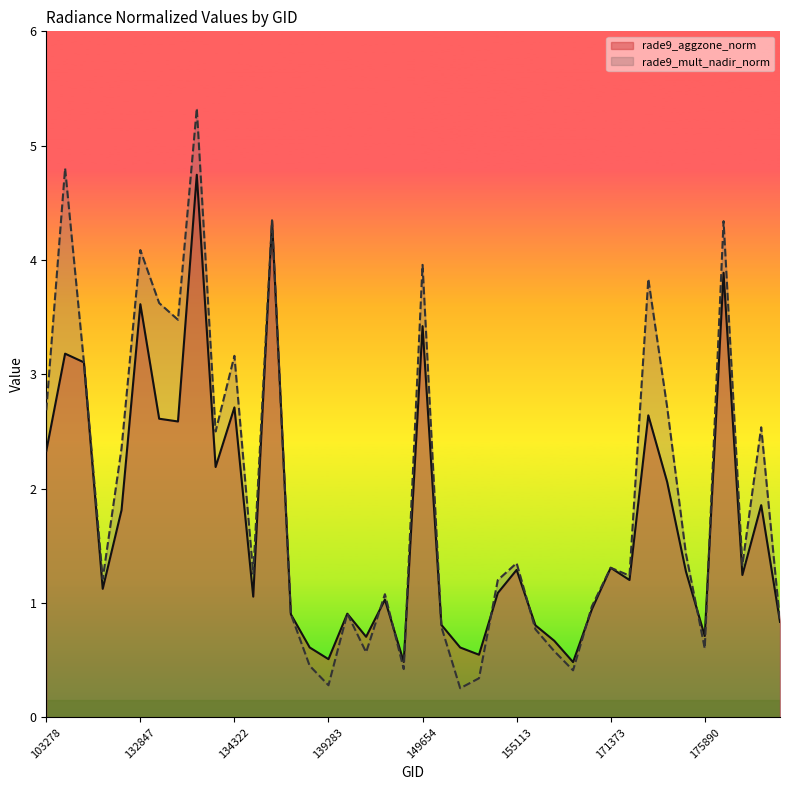

Is the value of rade9_mult_nadir_norm at 176468 greater than the value of rade9_aggzone_norm at 134322?

Yes